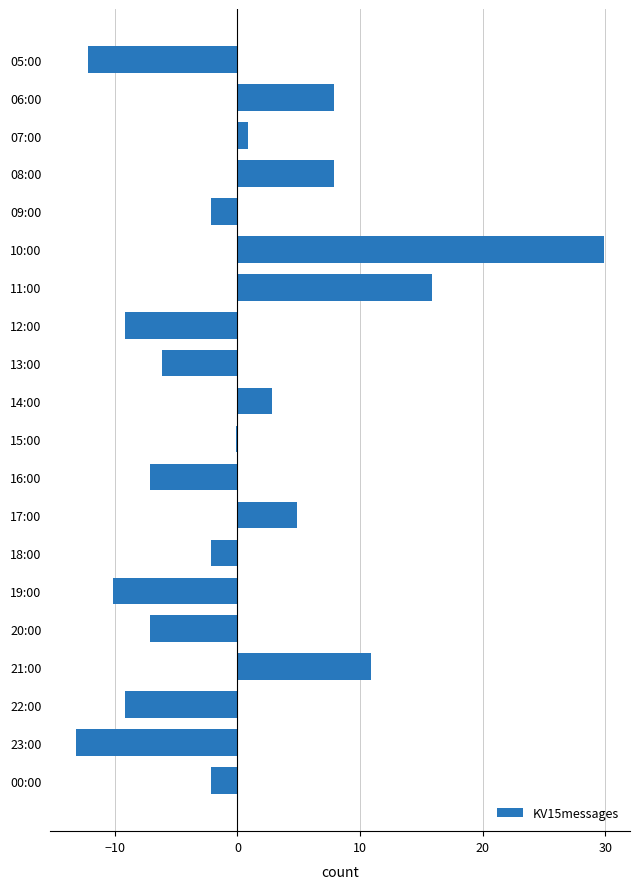

What is the label of the 5th bar from the bottom?

20:00